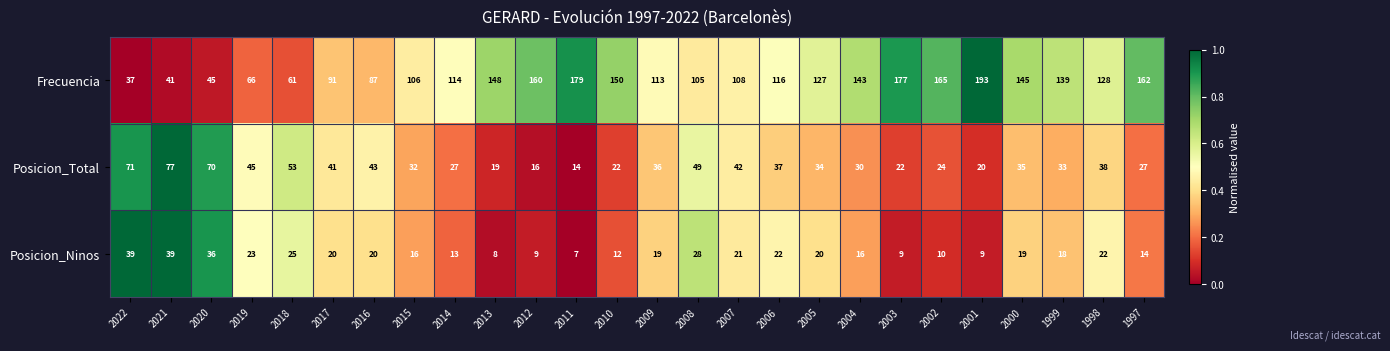

The value of Posicion_Total at 2017 is 41. True or false?

True